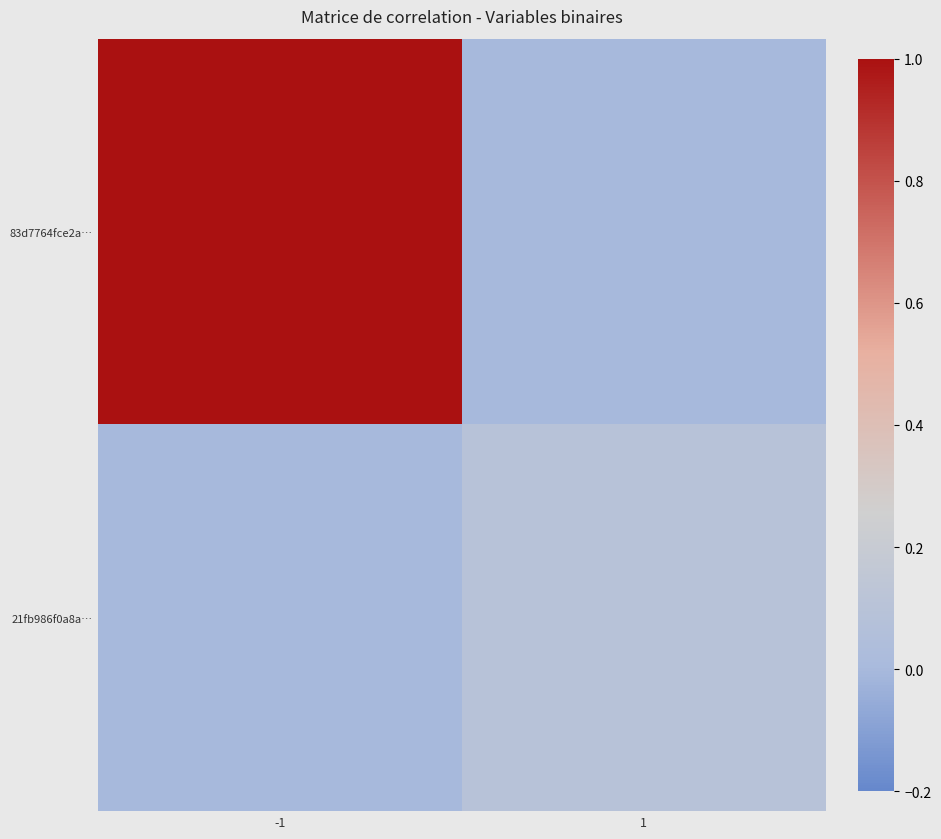

At how many categories does at least one series exceed 0?

2